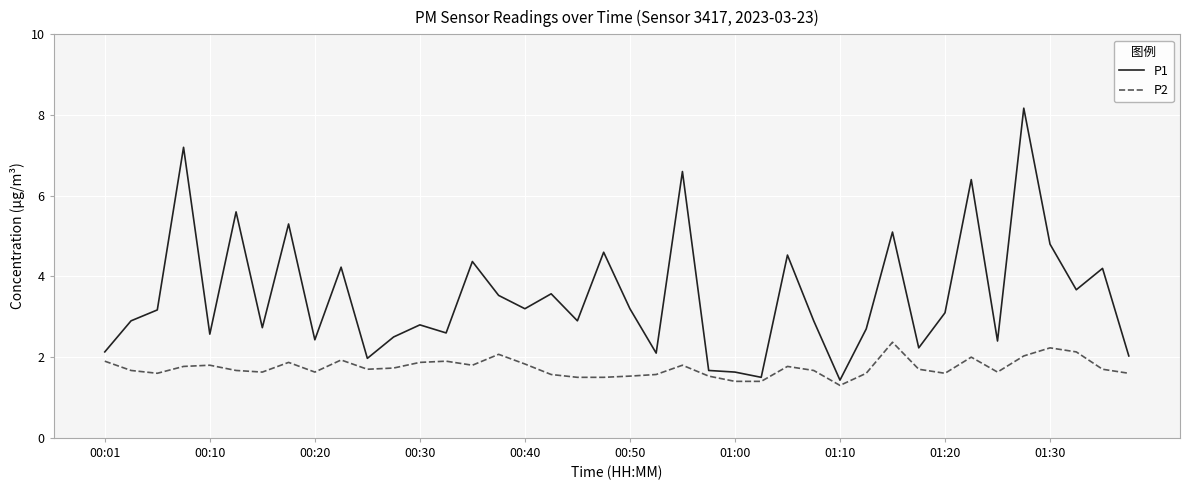

What is the difference between the maximum and minimum values in the P1 series?

6.7